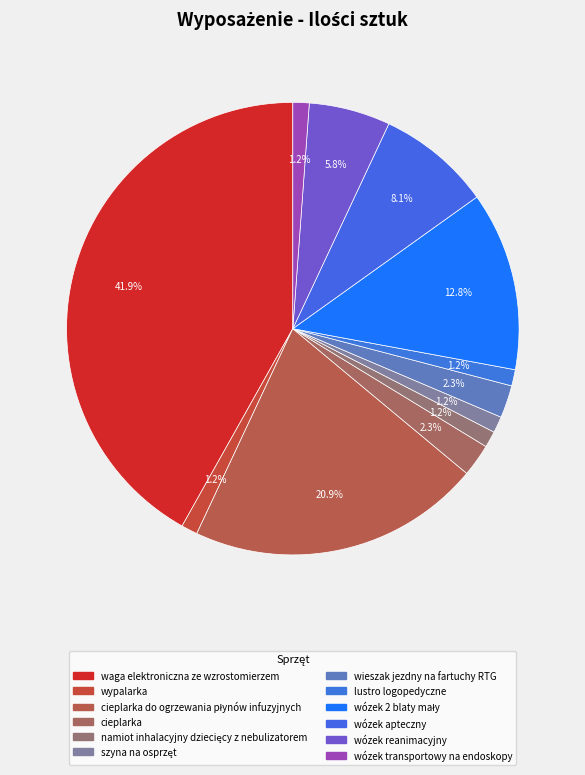

Is there a majority slice in this chart?

No